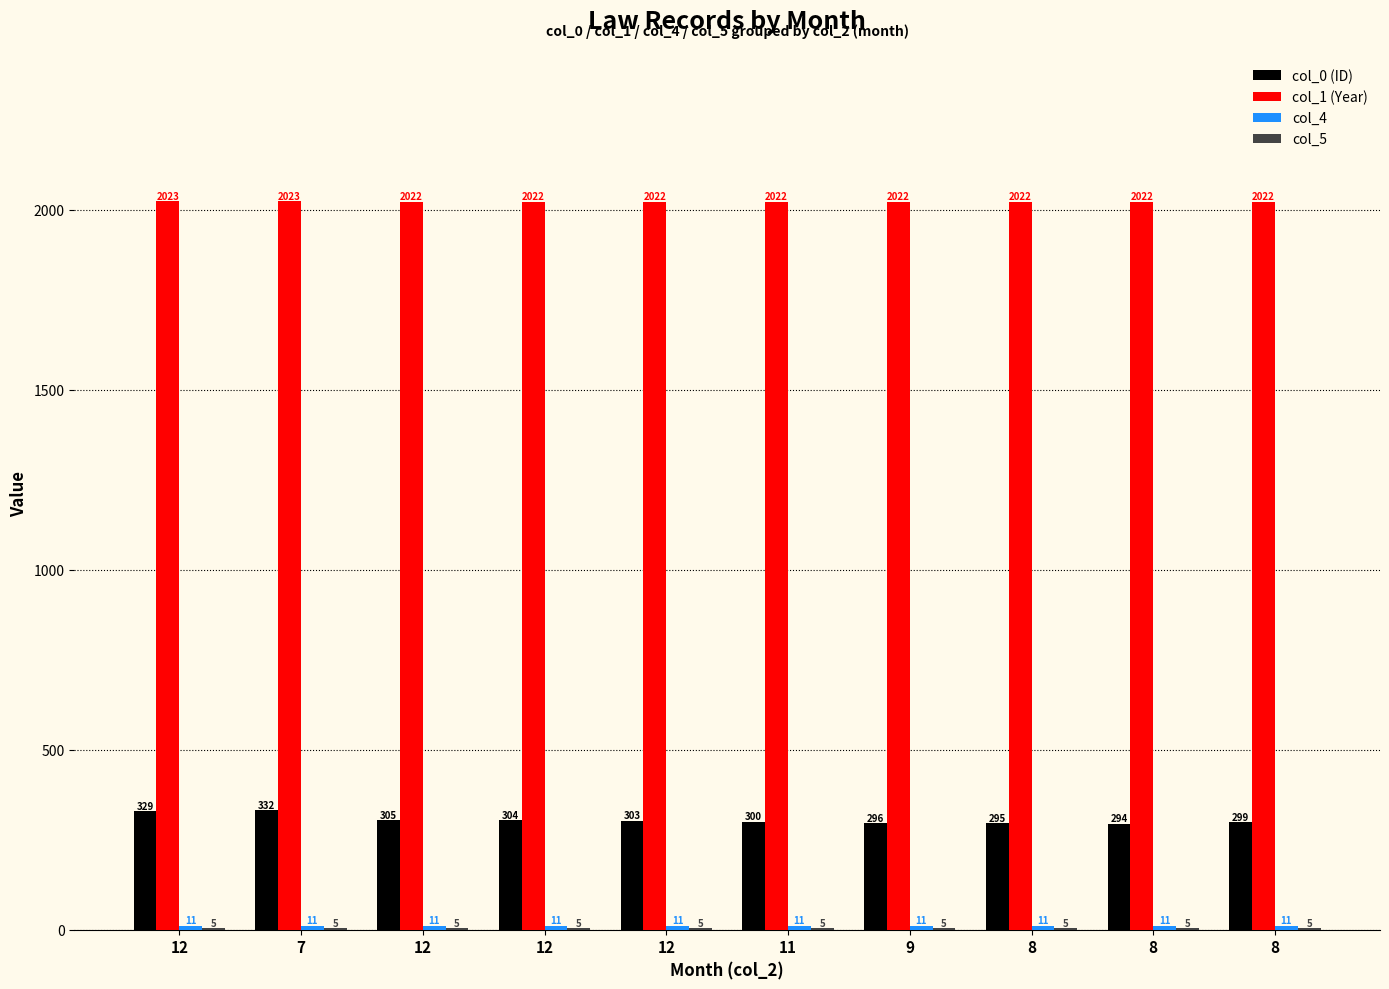

How many data points does each series have?

10